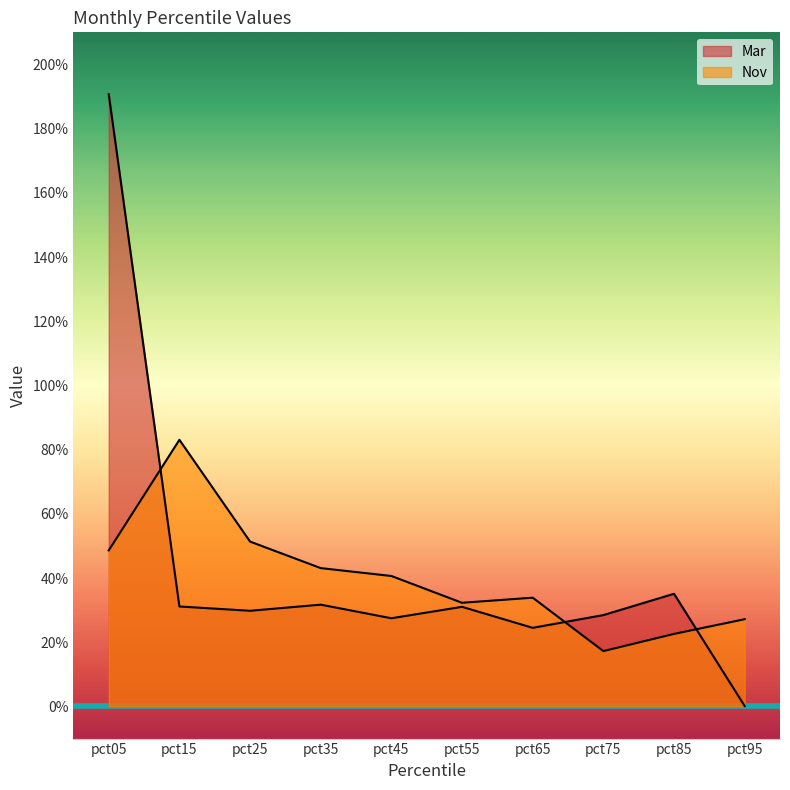

Between pct95 and pct25, which is larger?

pct25